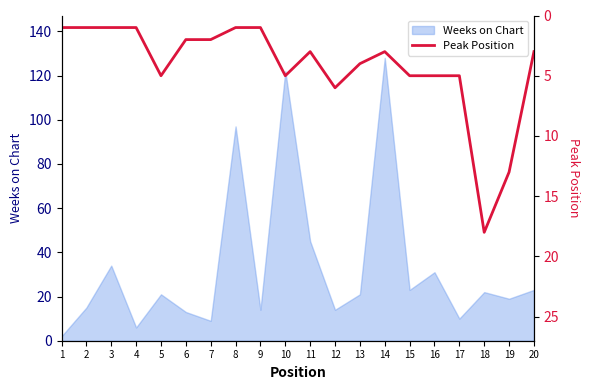

How many data points does each series have?

20